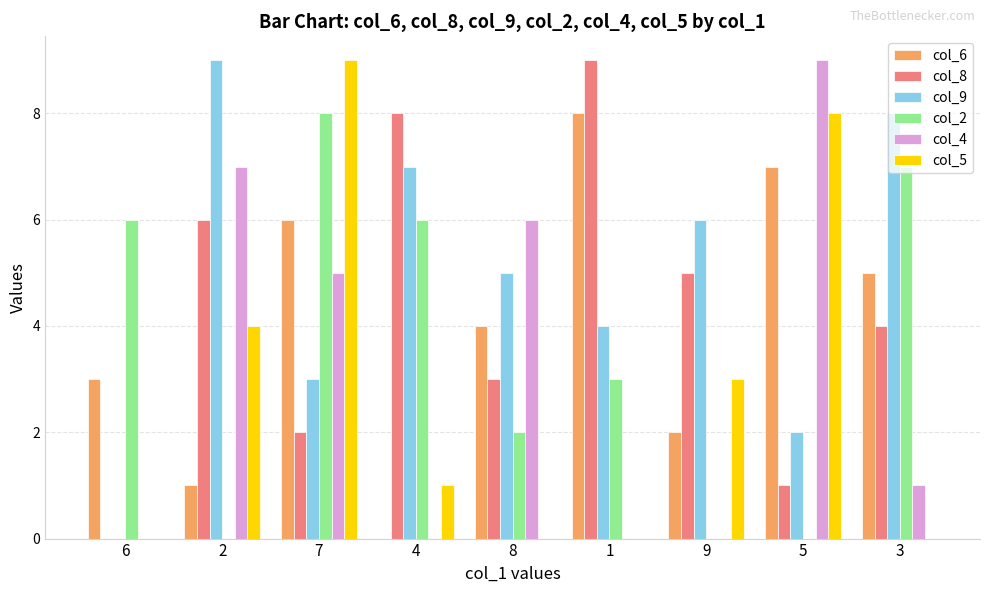

What is the total value across all series at 8?

20